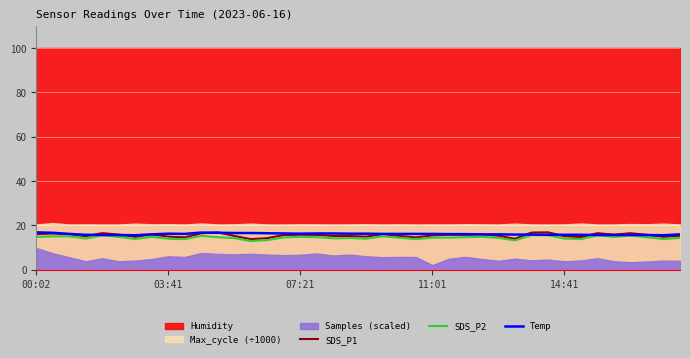

The value of SDS_P2 at 07:21 is 5.0. True or false?

False